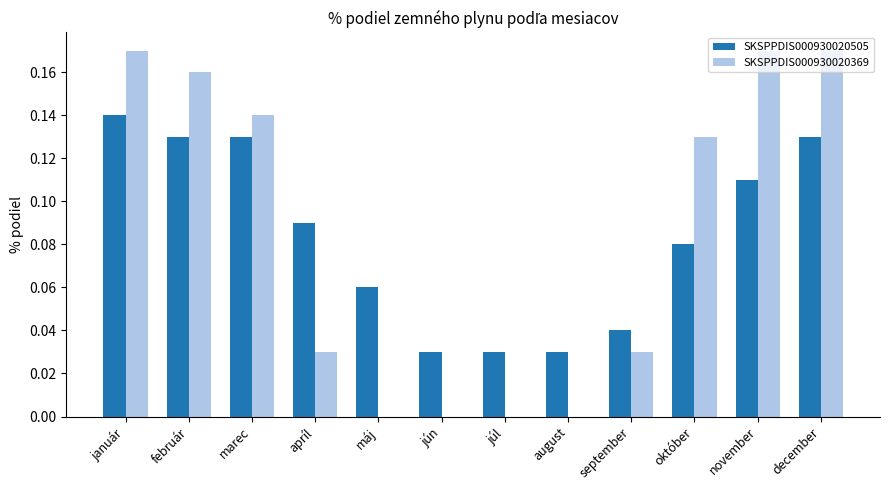

Which series has the largest range (max minus min)?

SKSPPDIS000930020369